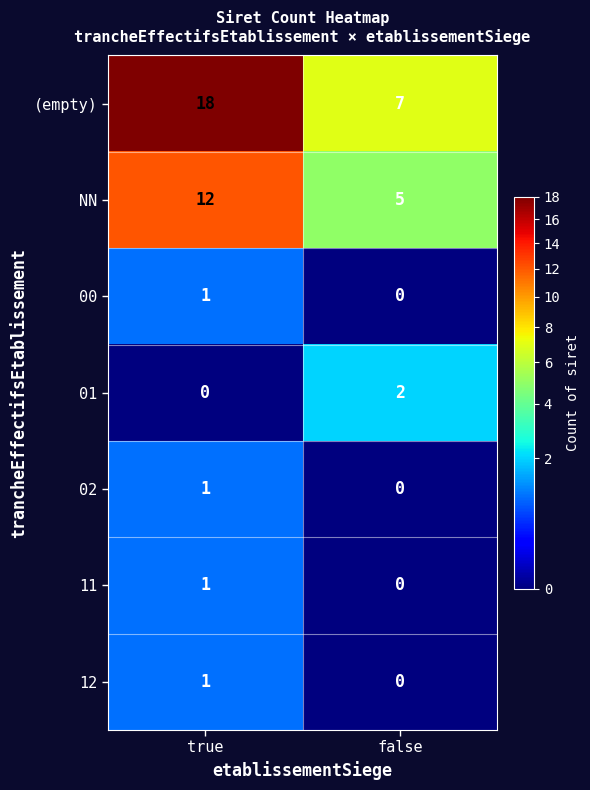

What is the difference between the highest and lowest values at false?

7